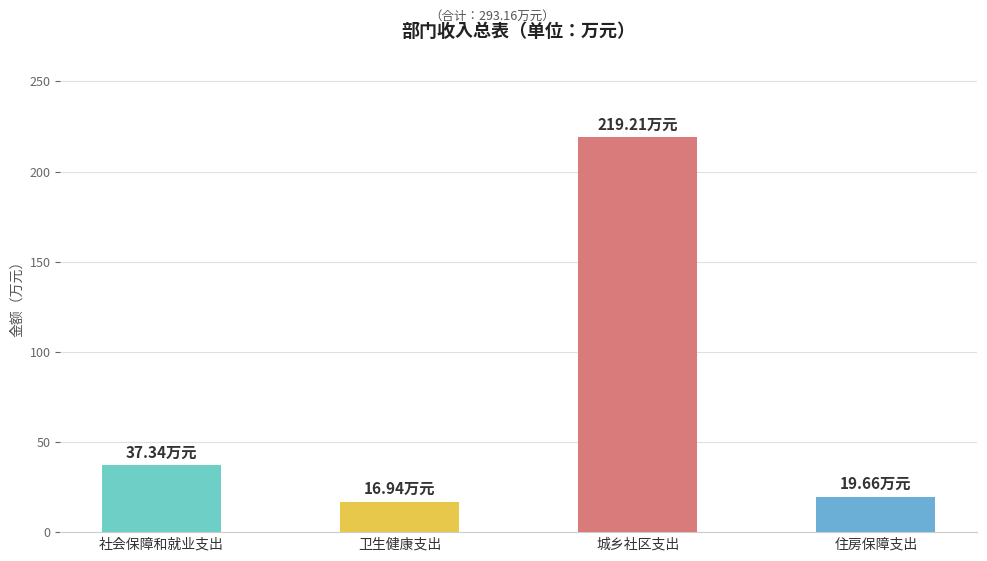

What is the change in value from 社会保障和就业支出 to 卫生健康支出?

-20.4